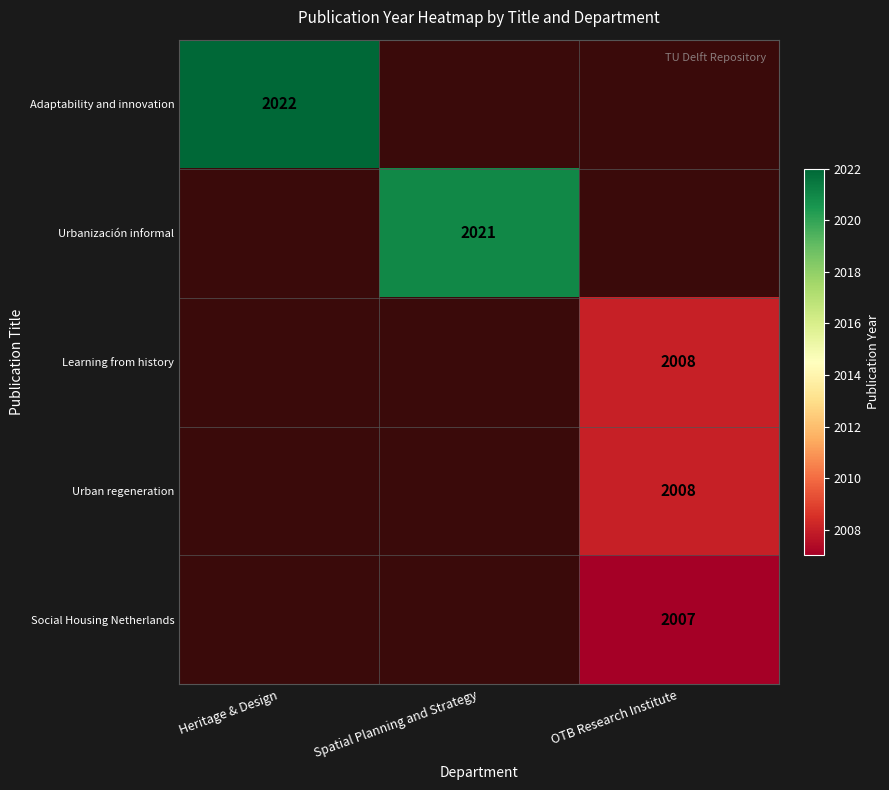

Which label corresponds to the largest value in the chart?

Heritage & Design